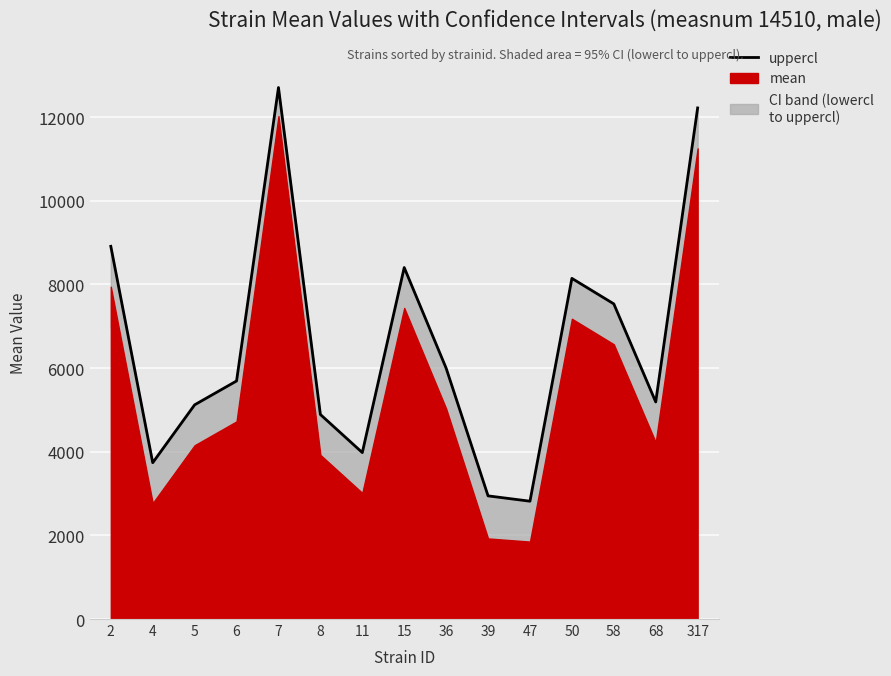

The chart shows a value of 11459.6 at 50. True or false?

False